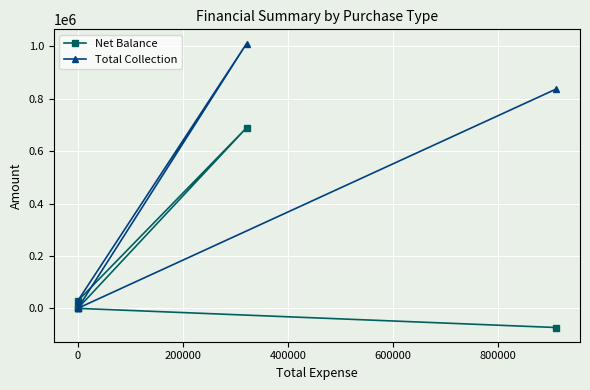

Which series has the widest spread of values?

Total Collection